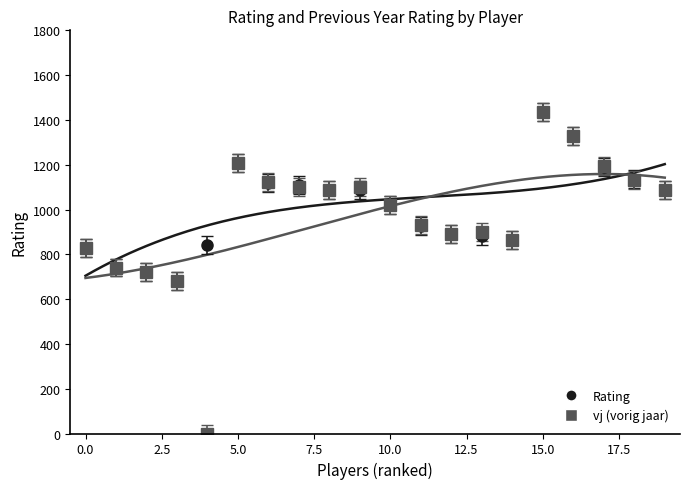

True or false: Rating and vj cross at least once.

True